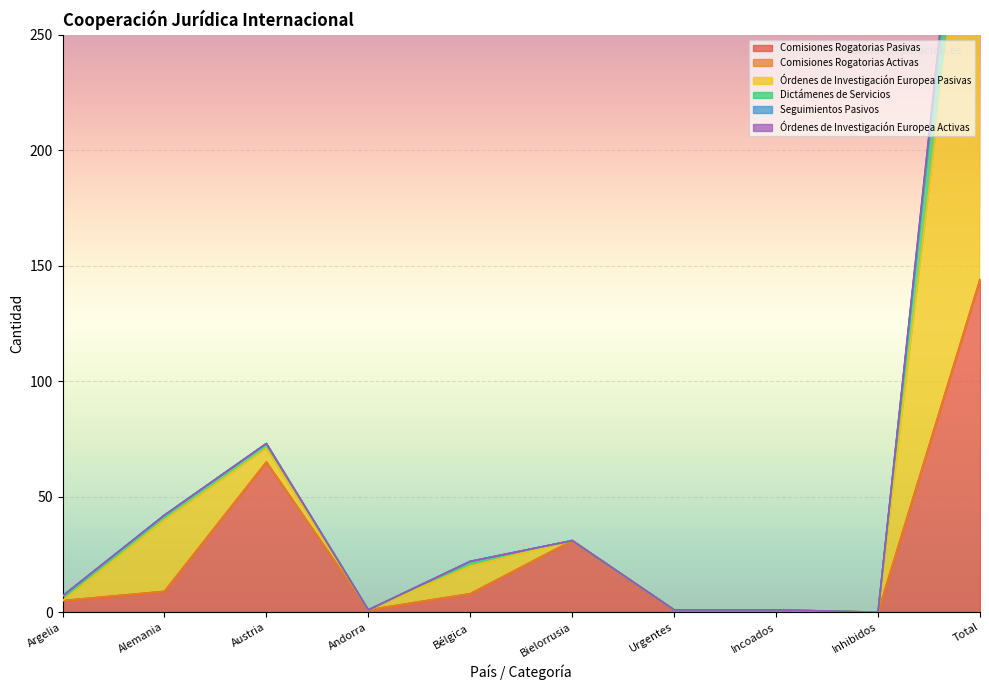

At which label is Seguimientos Pasivos closest to 203?

Austria